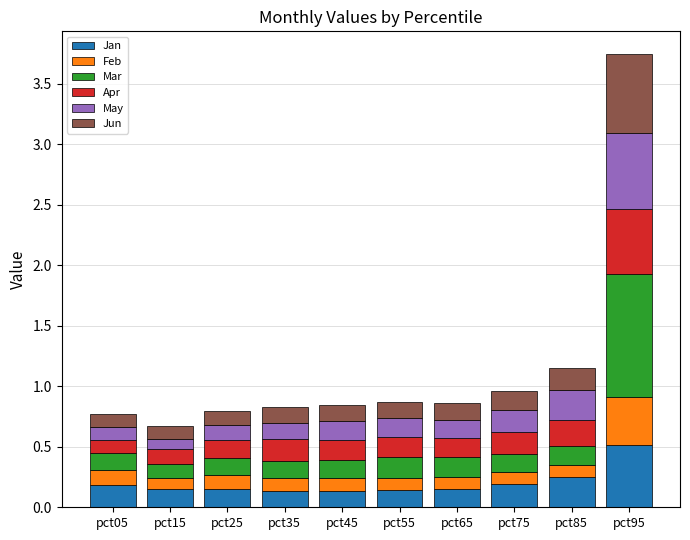

What are all the series names shown in the legend?

Jan, Feb, Mar, Apr, May, Jun